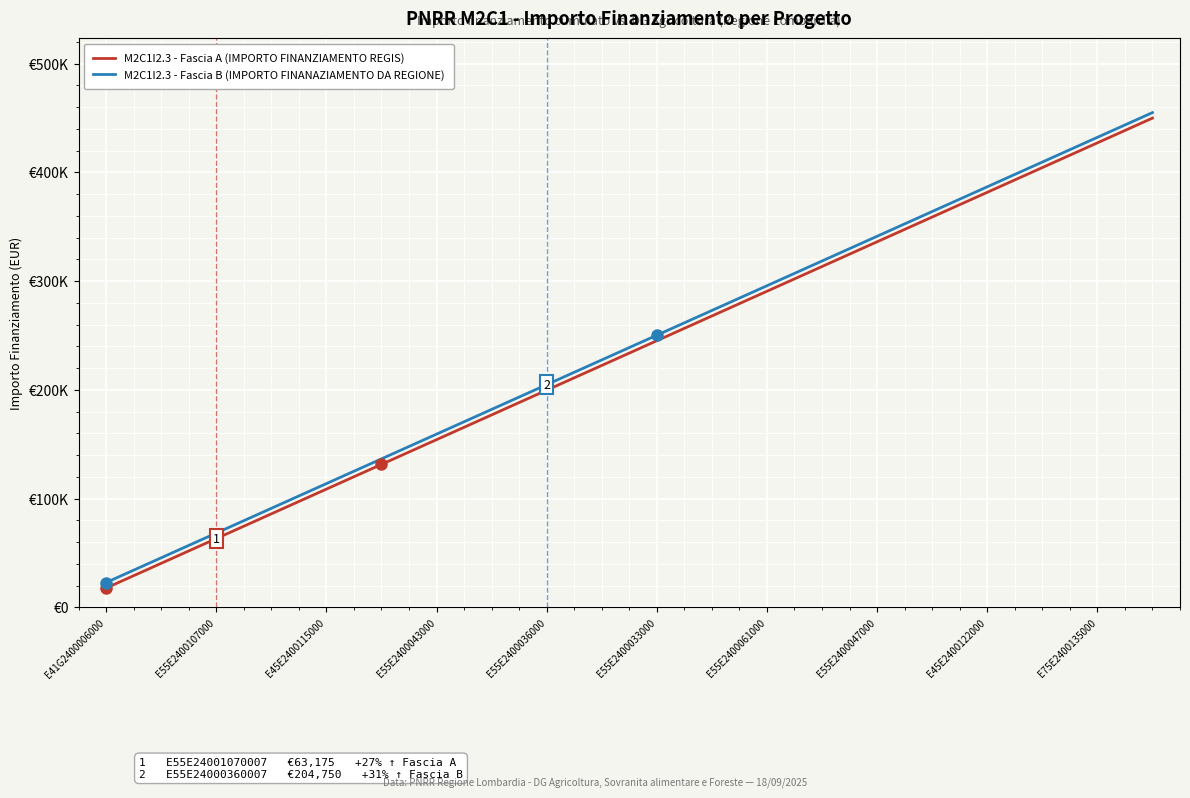

At which label does M2C1I2.3 - Fascia A (IMPORTO FINANZIAMENTO REGIS) first exceed 245174?

E55E2400033000